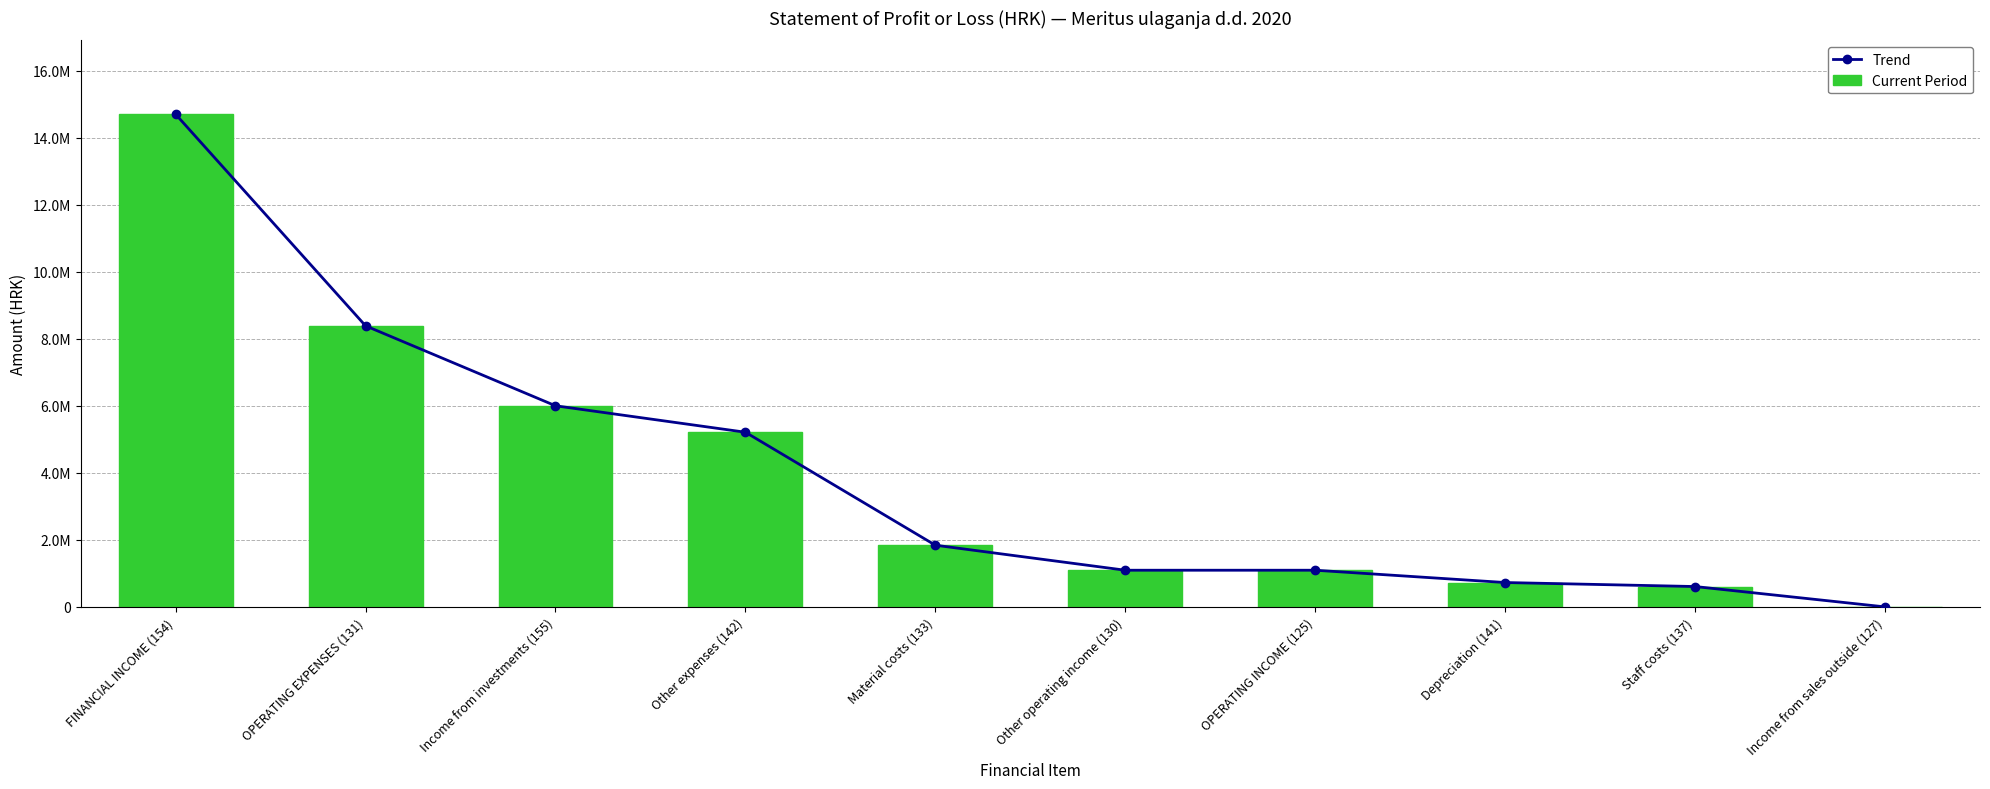

What are all the series names shown in the legend?

Trend, Current Period